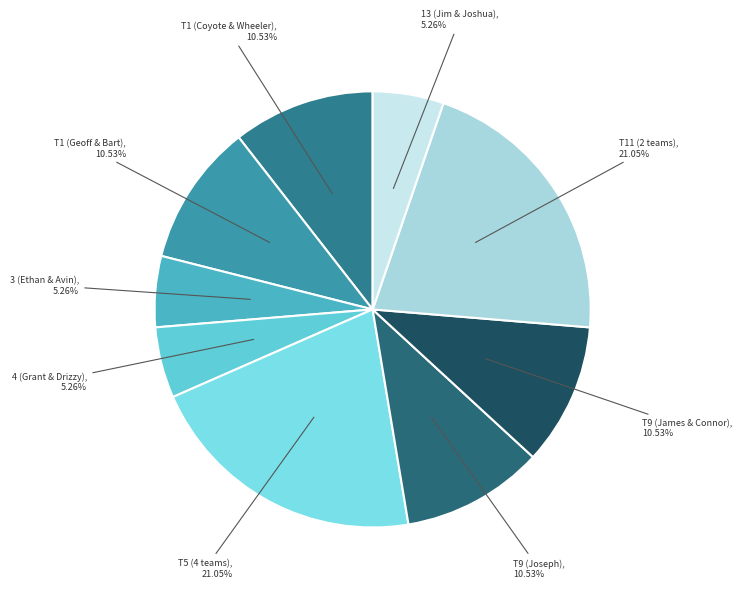

Combined, do T1 (Geoff & Bart) and 3 (Ethan & Avin) account for over 50%?

No